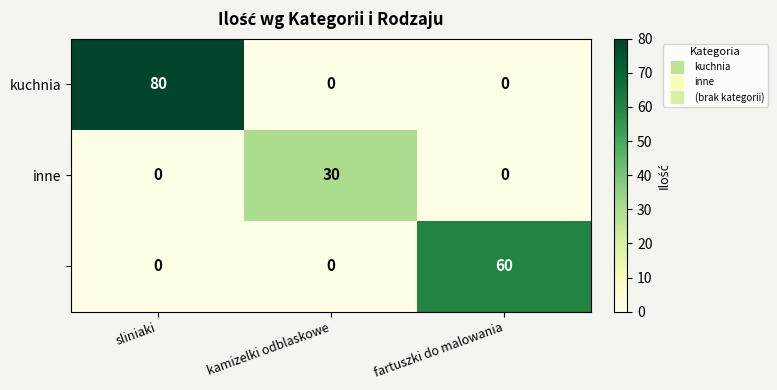

At which category is the sum across all series the highest?

sliniaki